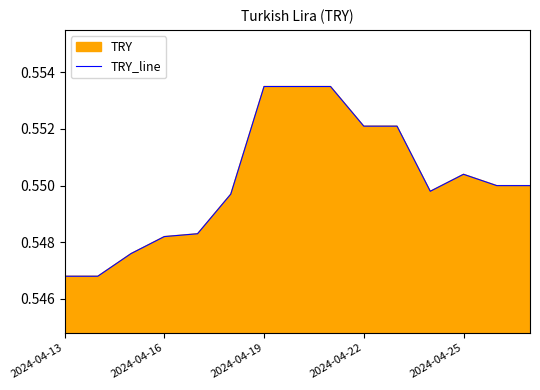

True or false: the data shows 0.9 at 2024-04-16.

False